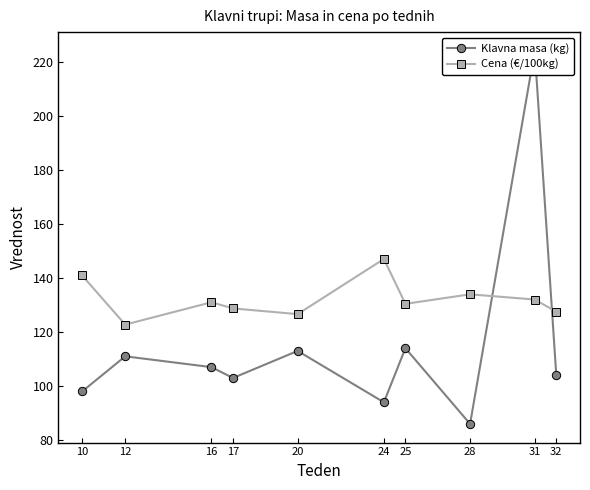

What is the difference between the second highest and second lowest values in the Cena (€/100kg) series?

14.3